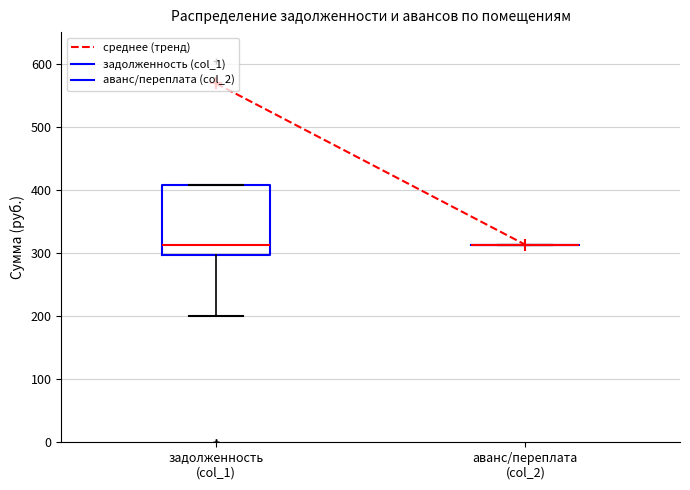

Reading left to right, transcribe this box plot: for each box, give where its median line is, the range the box spans, and where its two whiskers end, as read against the y-axis. The values are not printed on the chart, so give them approximately, as read against the axis.

задолженность (col_1): median 310, box 300 to 410, whiskers 200 to 410
аванс/переплата (col_2): box collapsed to a line at 310, whiskers 310 to 310